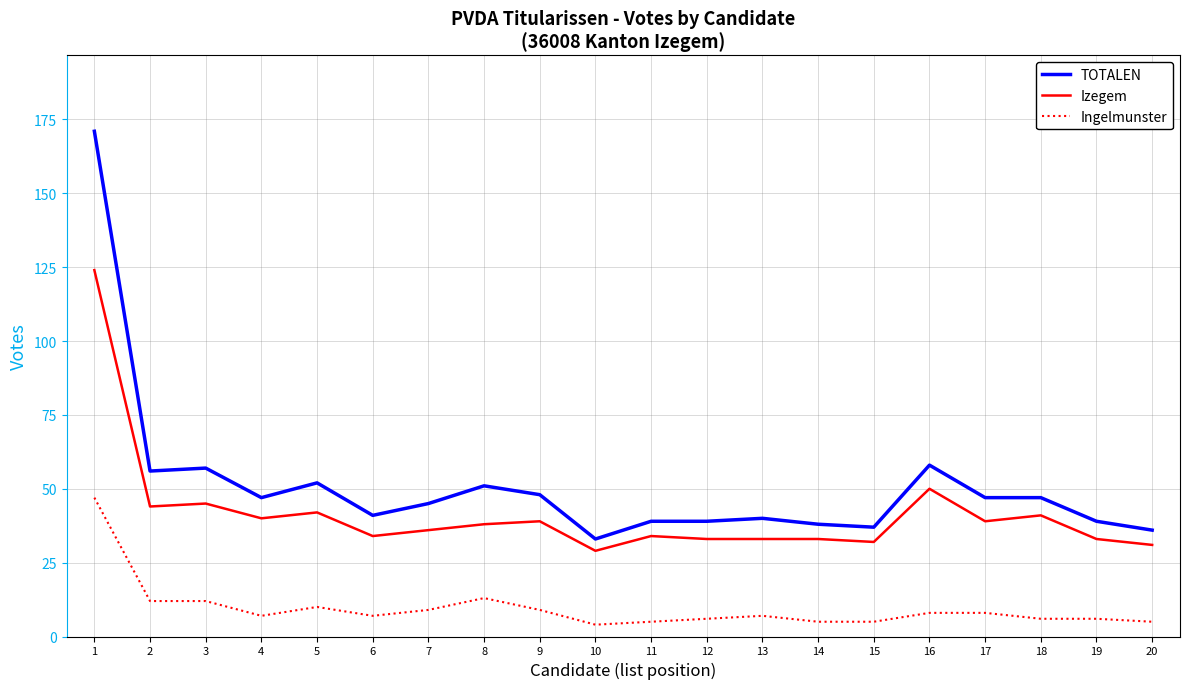

The Izegem series shows 65 at 16. True or false?

False